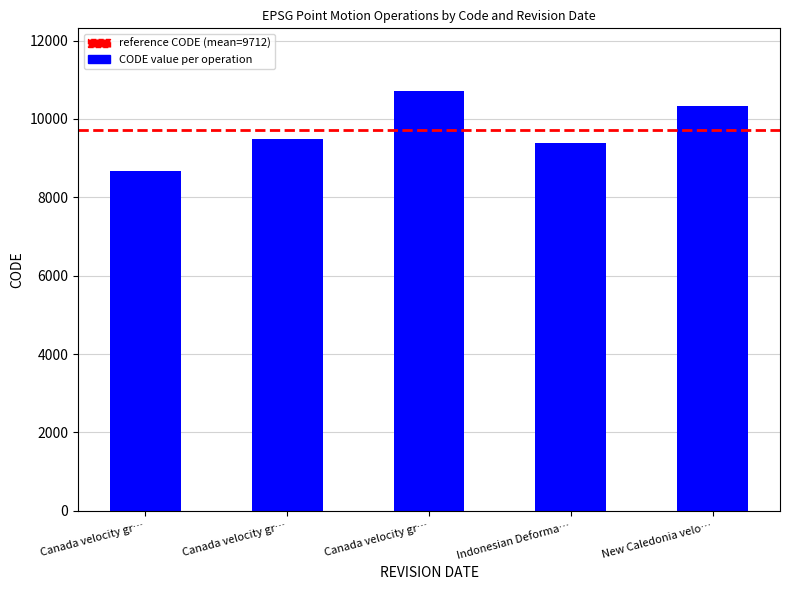

Reading left to right, transcribe all the data shown in this chart.

8676	9483	10707	9375	10323